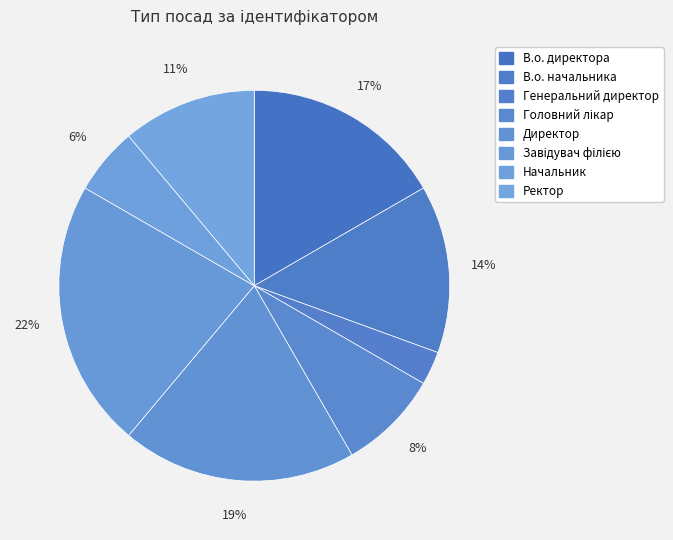

How many slices are in this pie chart?

8